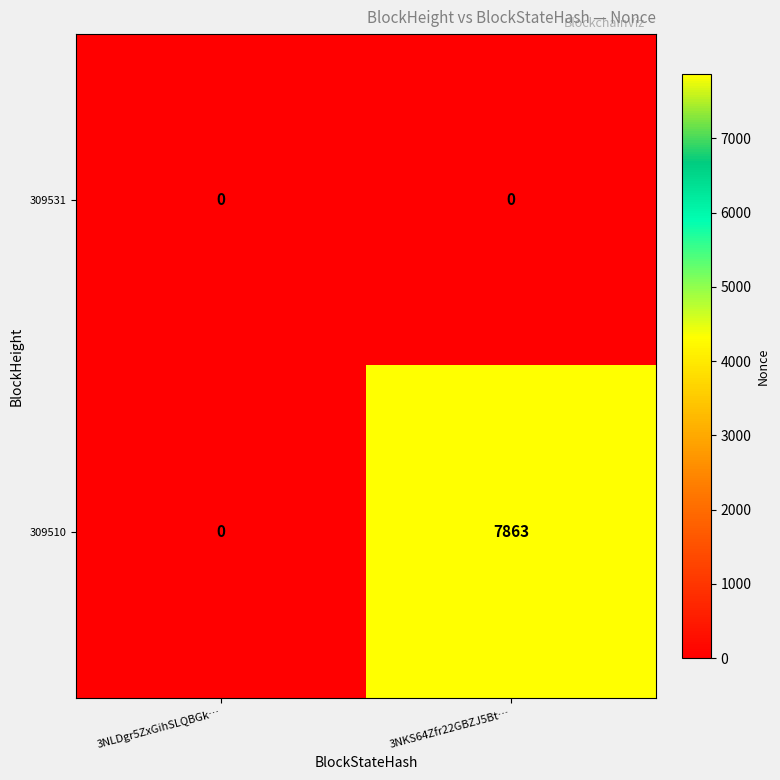

Which series has the largest total across all categories?

309510